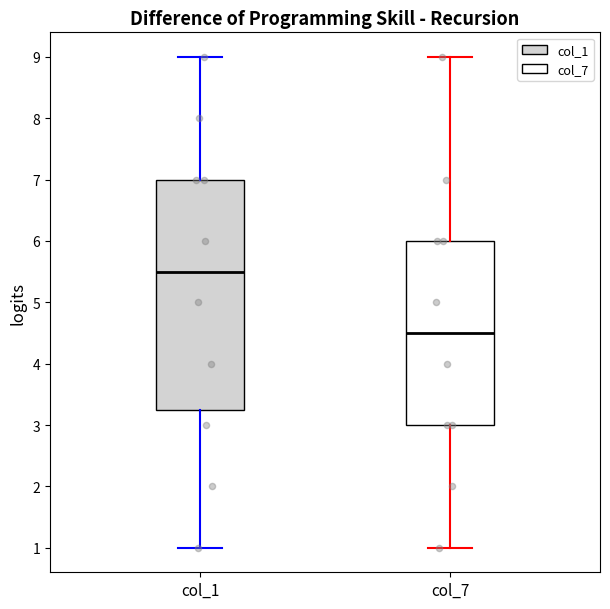

Which box is the tallest, from its lower edge to its upper edge?

col_1